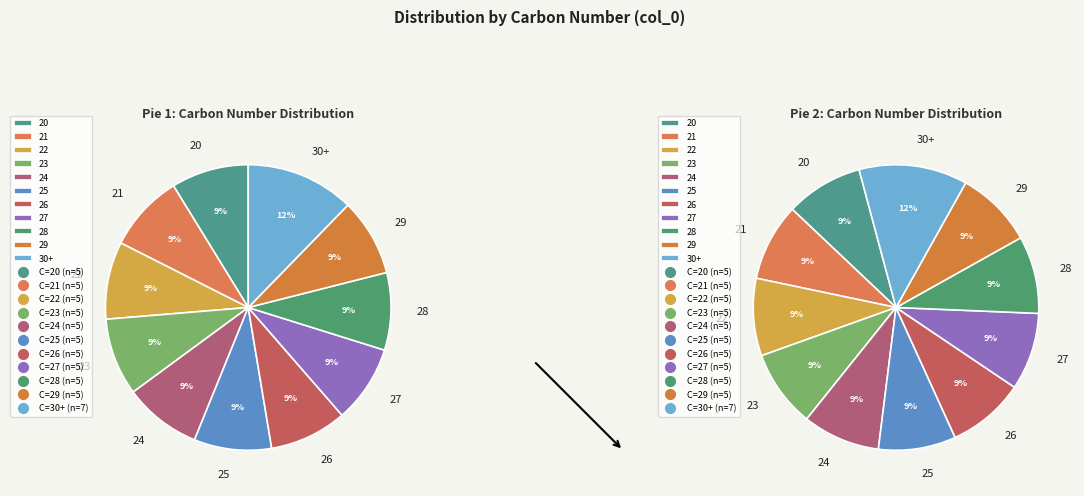

Do 25 and 28 together represent more than half of the pie?

No